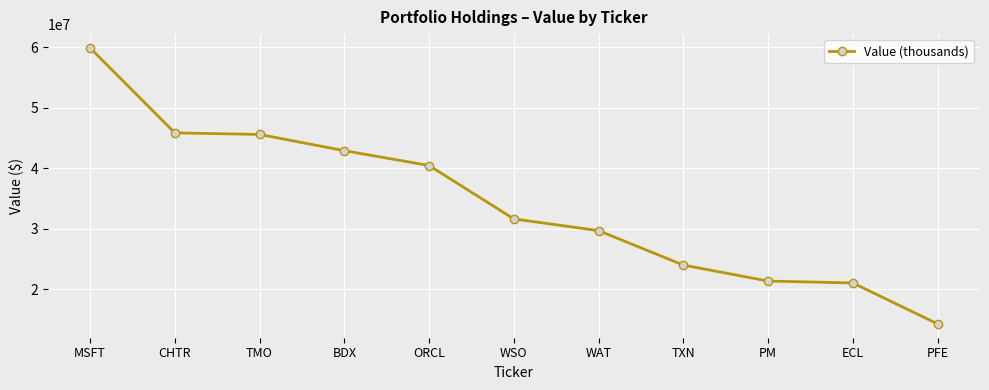

What position from the right is CHTR?

10